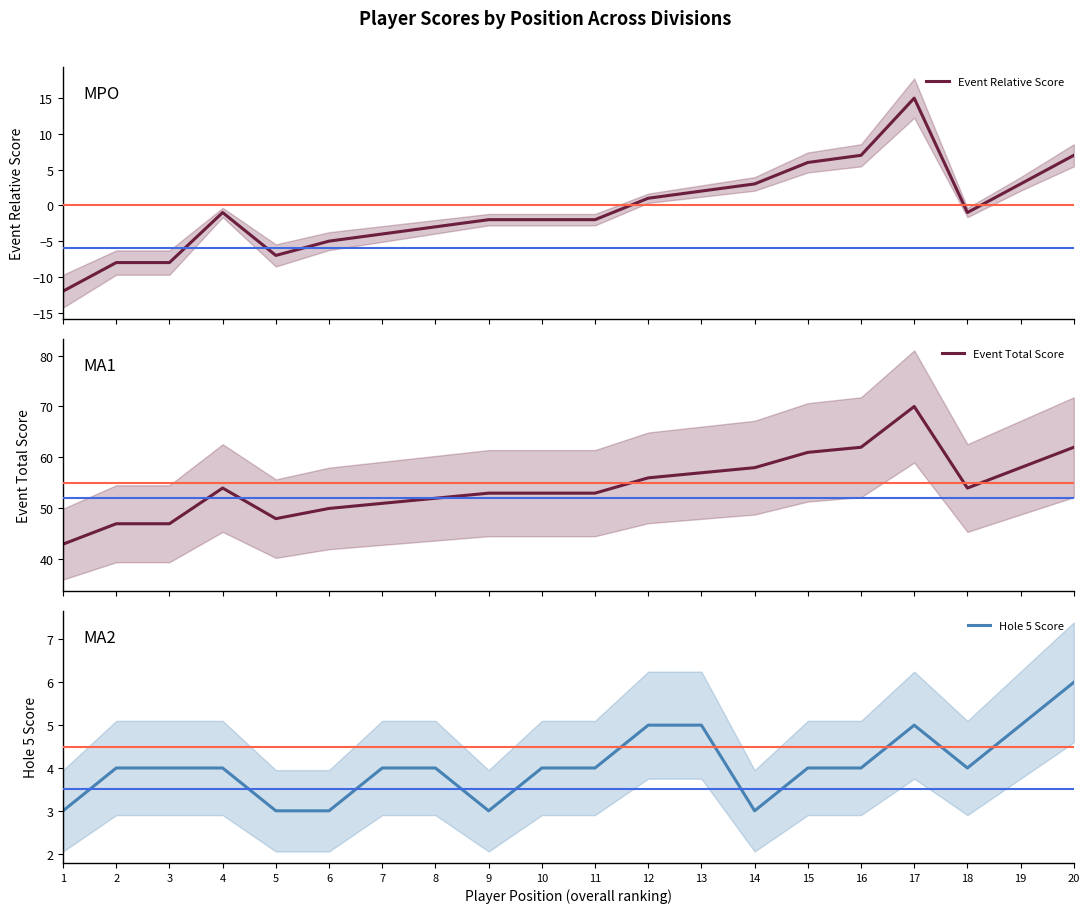

How many data points in Event Relative Score are above -1?

8